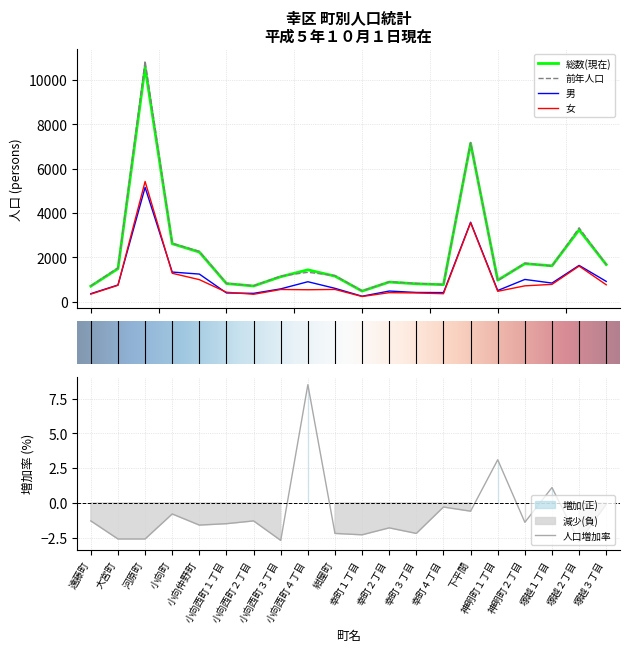

True or false: 前年人口 and 女 intersect in this chart.

False